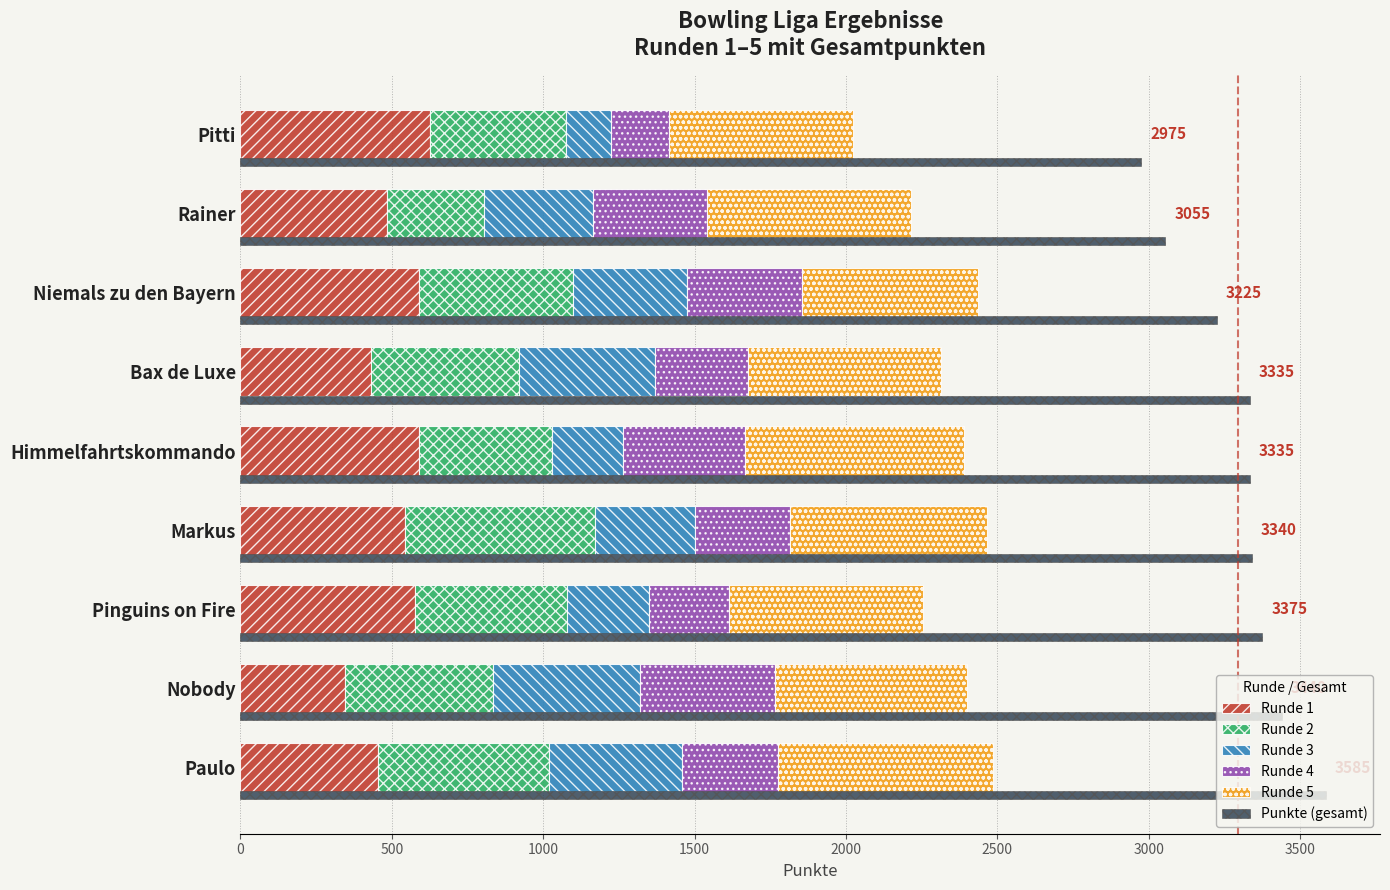

What is the total value across all series at Bax de Luxe?

5650